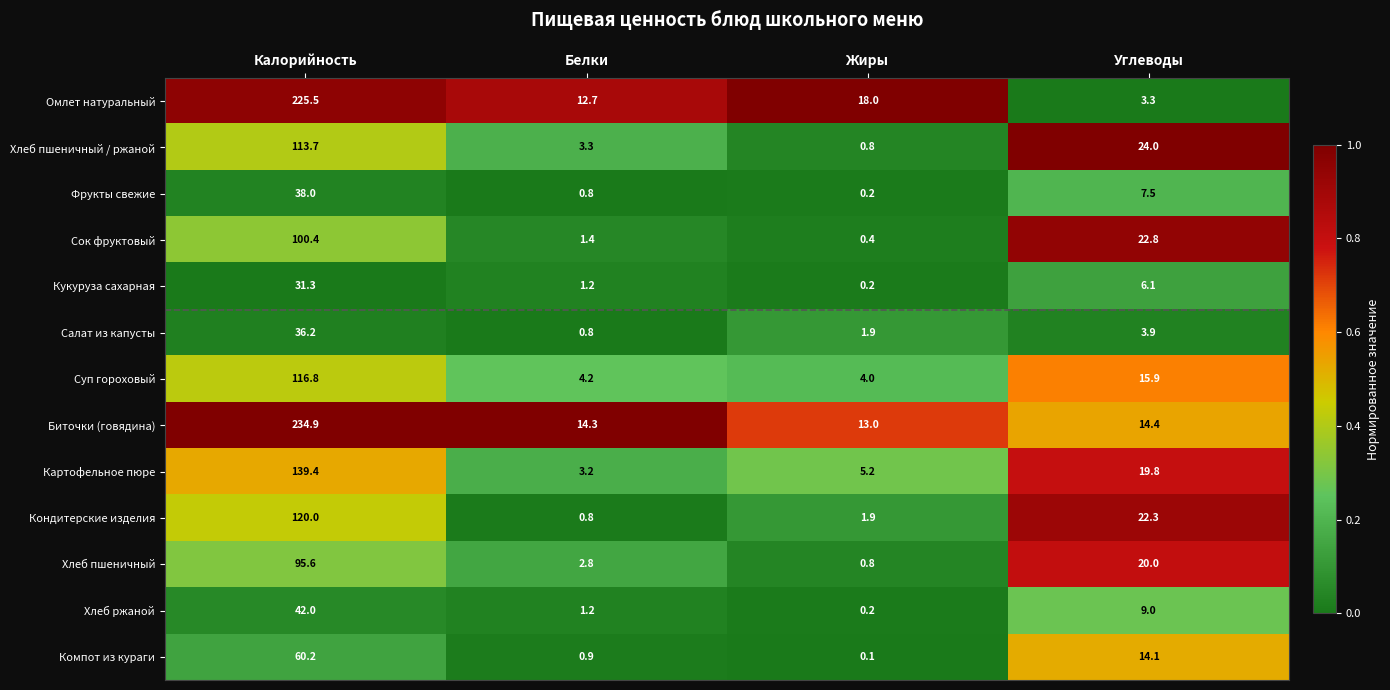

Is it true that Сок фруктовый equals 36.0 at Углеводы?

False